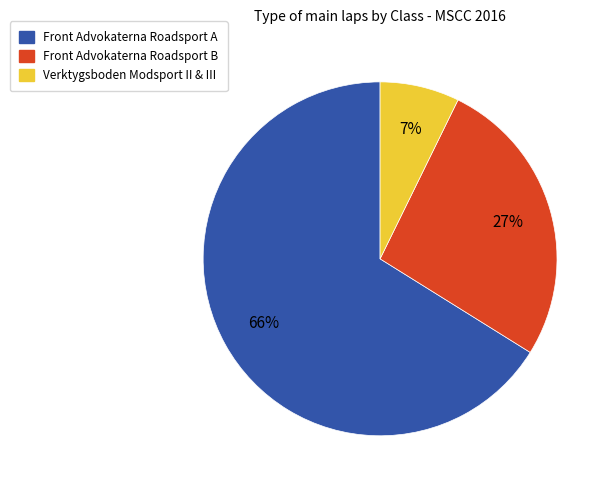

Does any single category account for the majority?

Yes